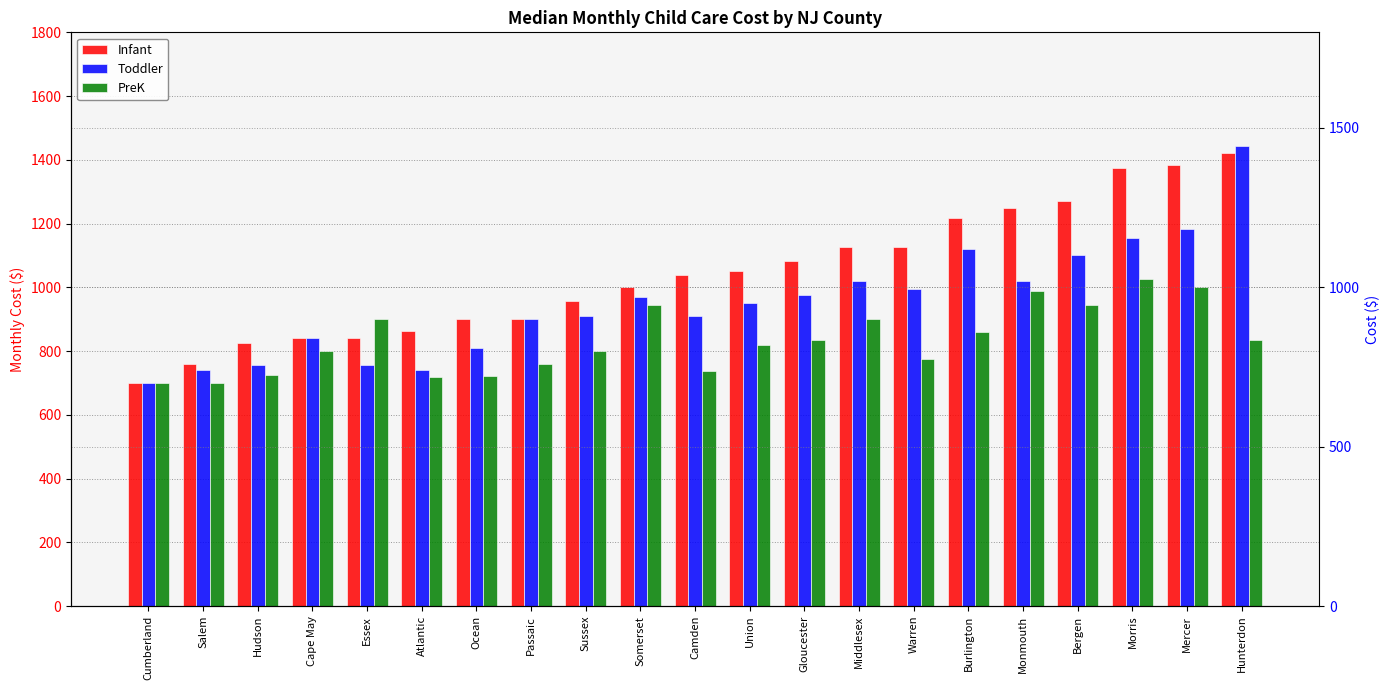

At which label is Toddler closest to 1071?

Bergen